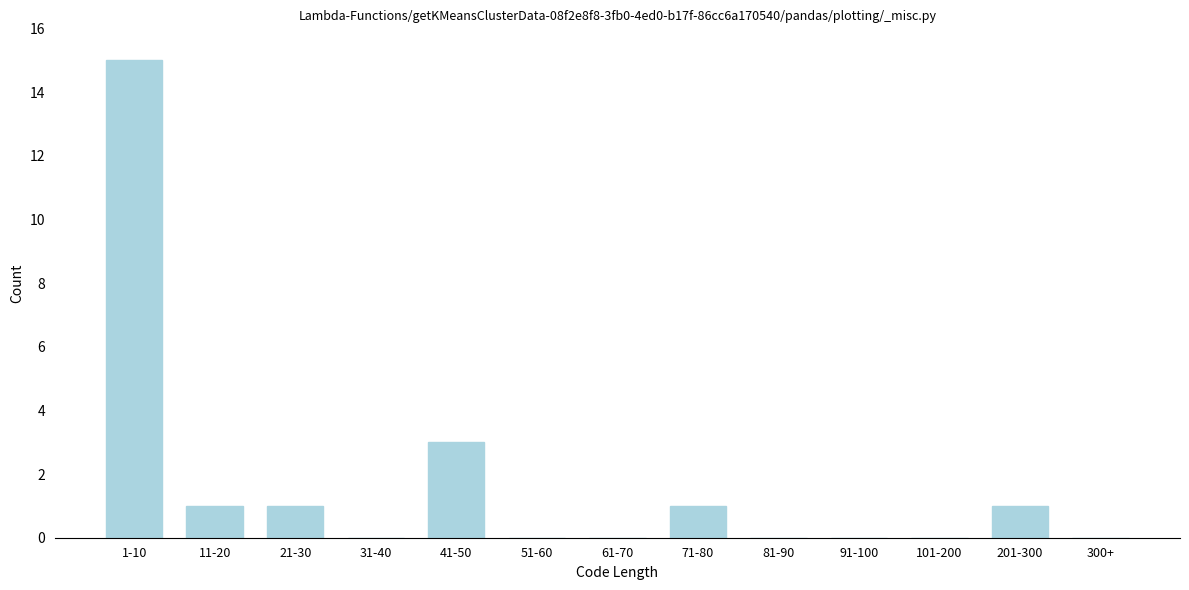

Reading right to left, extract all data points from this chart.

300+=0	201-300=1	101-200=0	91-100=0	81-90=0	71-80=1	61-70=0	51-60=0	41-50=3	31-40=0	21-30=1	11-20=1	1-10=15